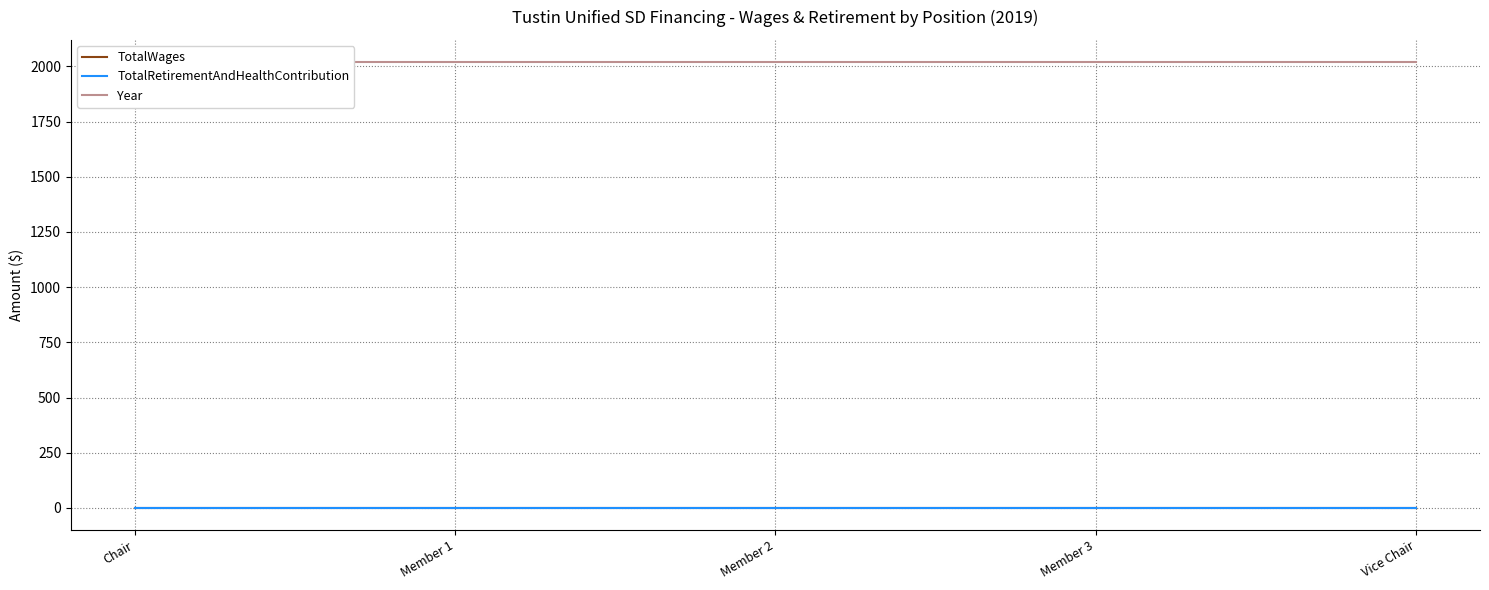

Rank the categories by TotalRetirementAndHealthContribution value from highest to lowest.

Chair, Member 1, Member 2, Member 3, Vice Chair